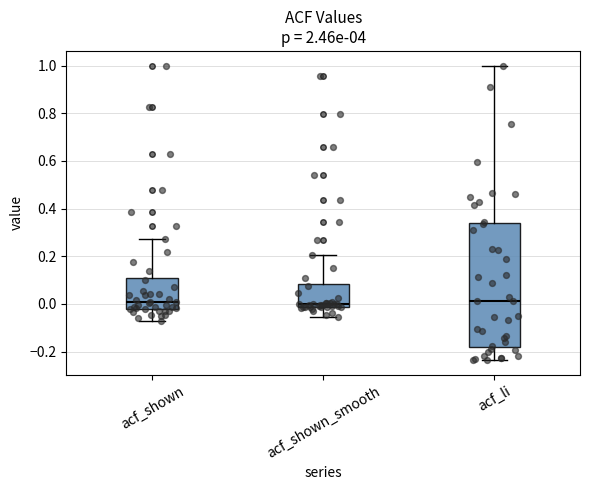

Which box is the tallest, from its lower edge to its upper edge?

acf_li